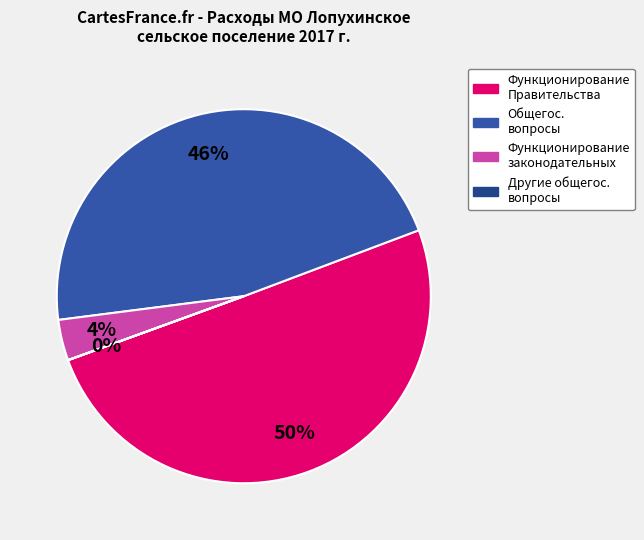

To the nearest percent, what is the difference between the largest and smallest slice percentages?

50%